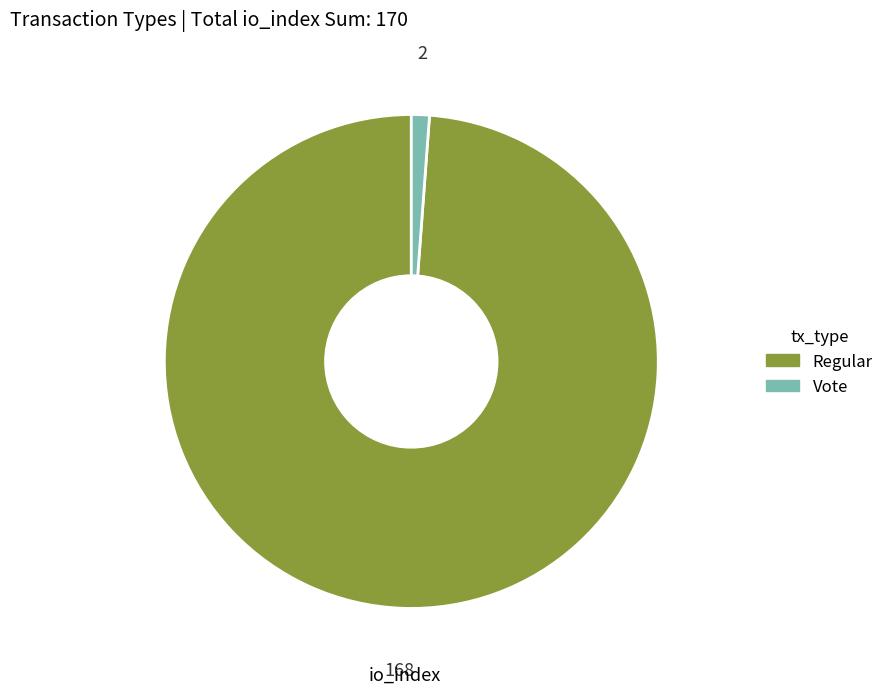

Which has a higher value, Vote or Regular?

Regular